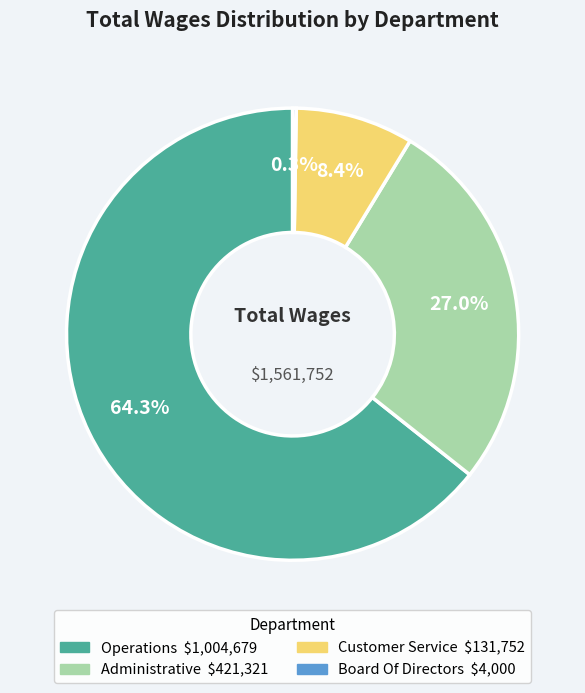

Which category accounts for the majority?

Operations